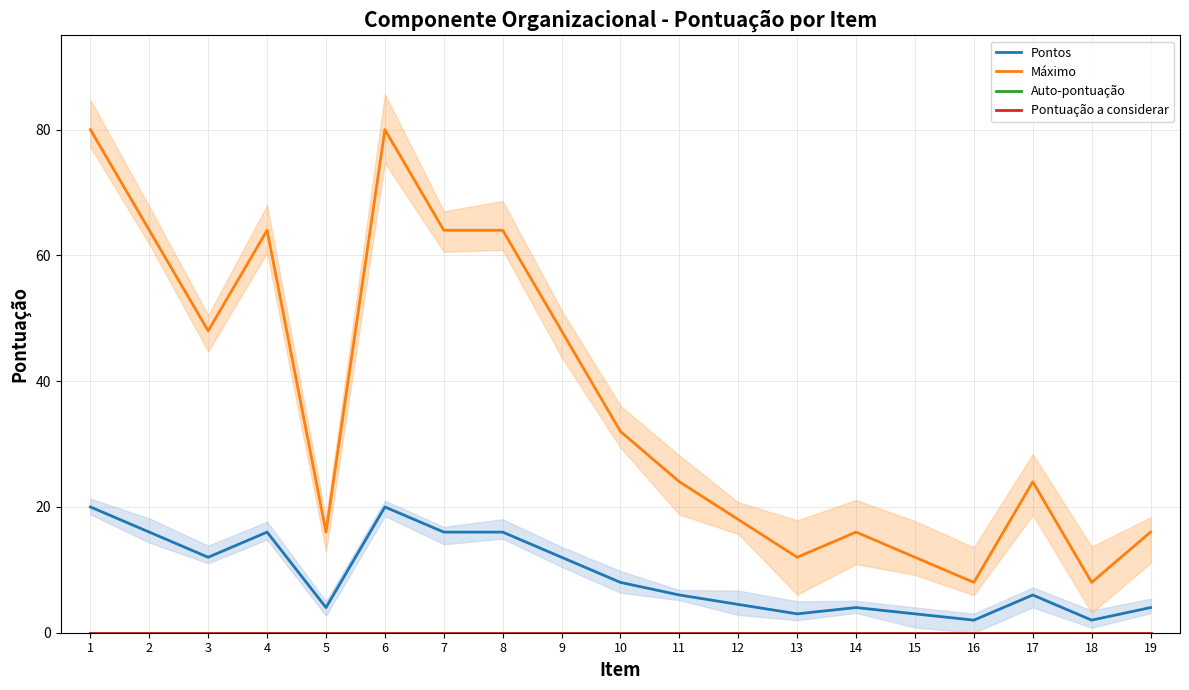

How many distinct data groups are displayed?

4